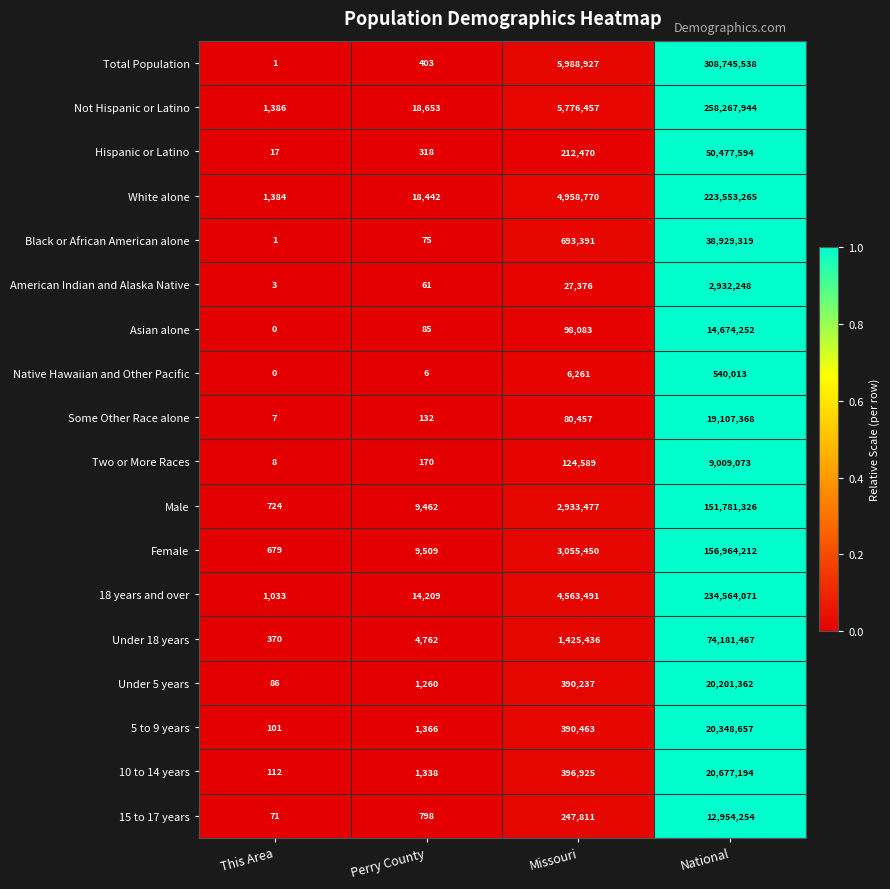

Which category has the highest value across all series?

National